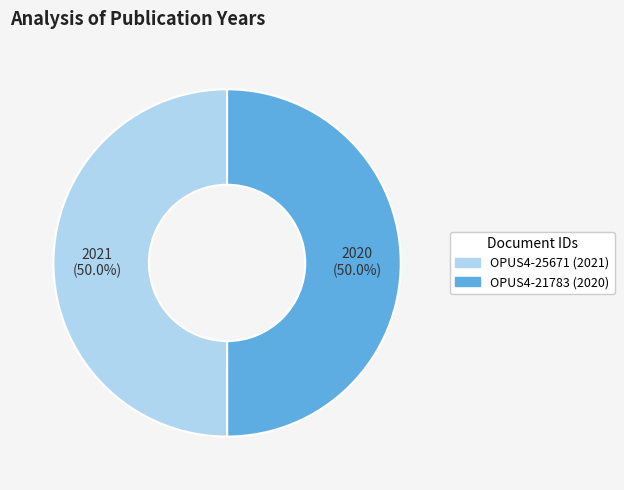

How many segments does this pie chart have?

2